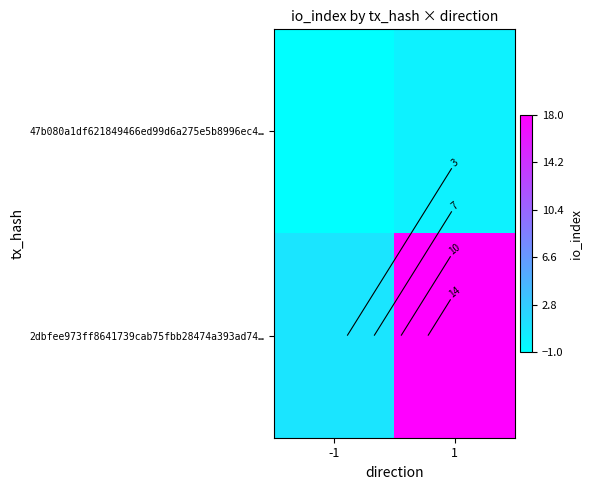

Between -1 and 1, which series saw the biggest shift?

2dbfee973ff8641739cab75fbb28474a393ad74…